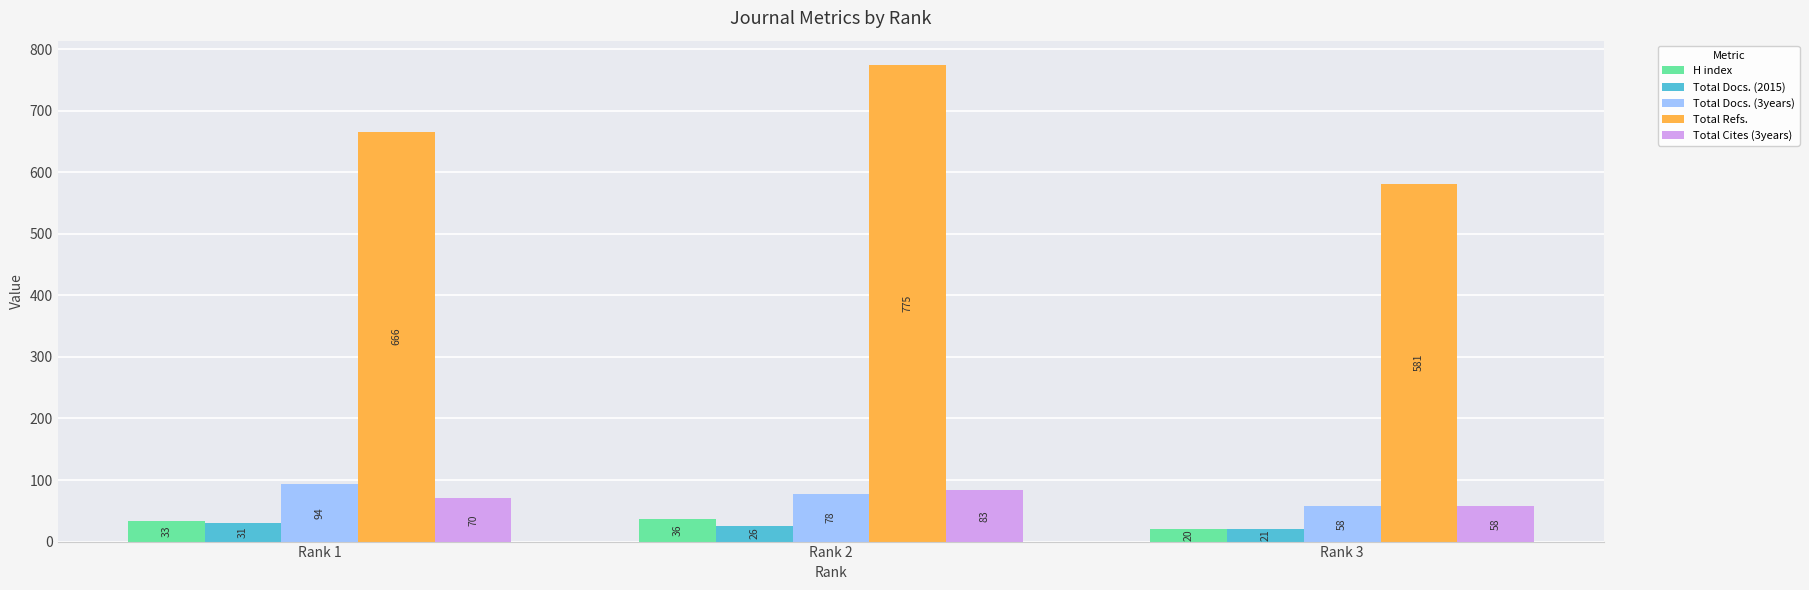

Count the Total Docs. (3years) values in the range 58 to 94.

3